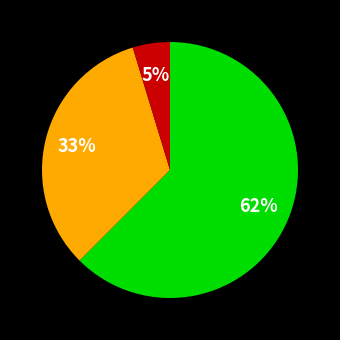

Is there a majority slice in this chart?

Yes